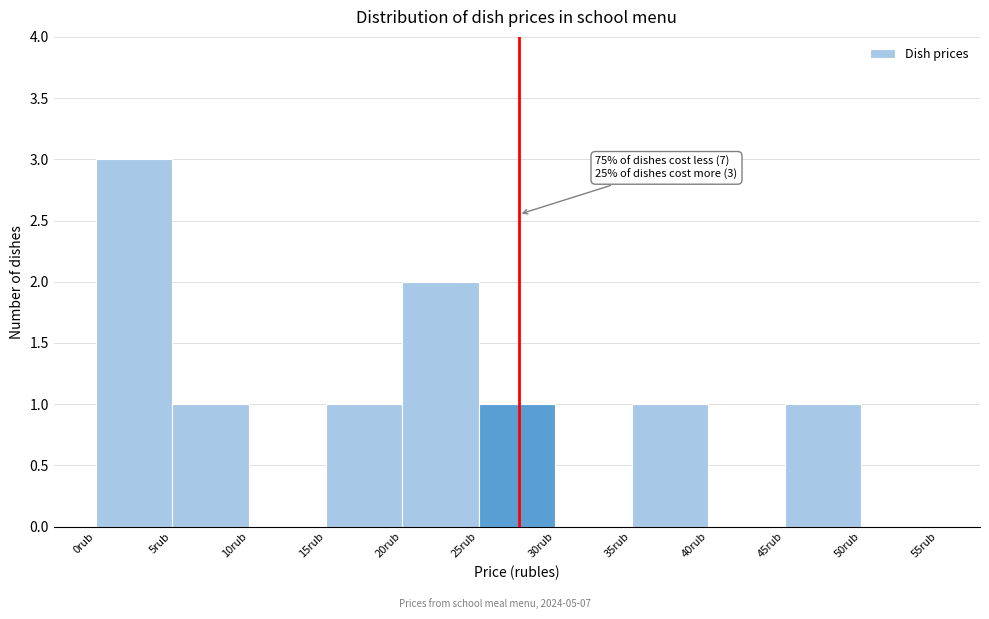

Over which range of the x-axis is the bar tallest?

0 to 5